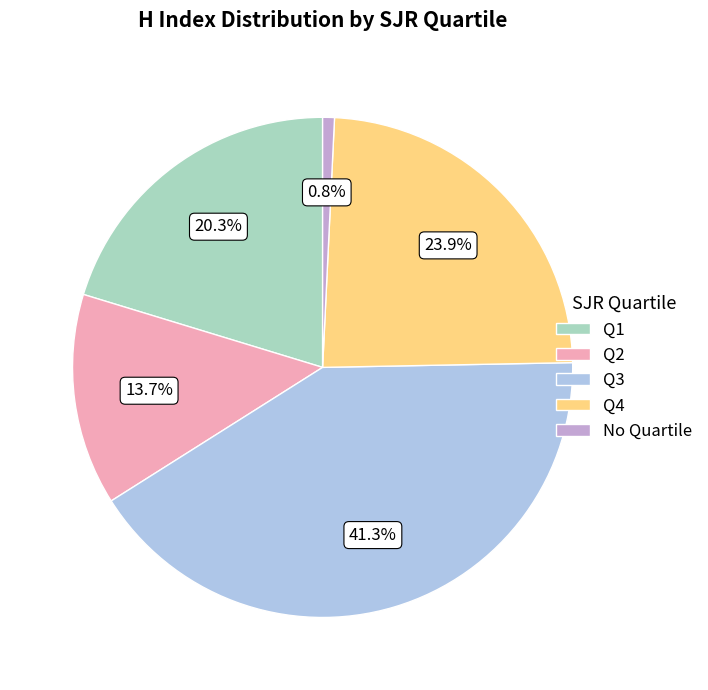

Does any single category account for the majority?

No